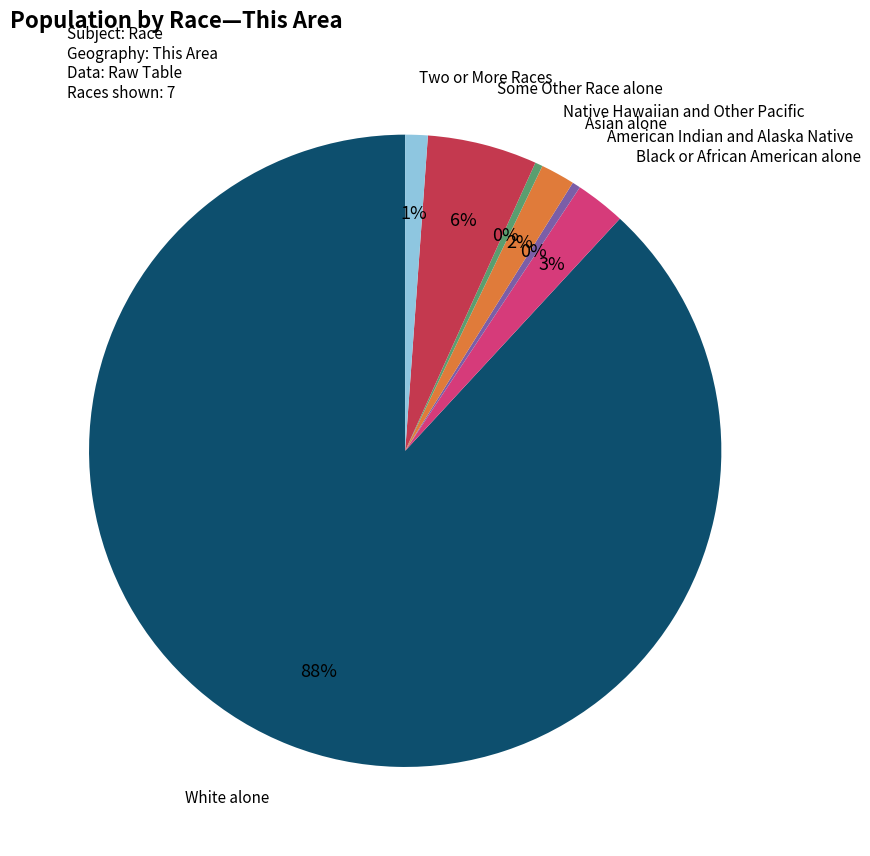

Is there any slice that represents more than half of the pie?

Yes